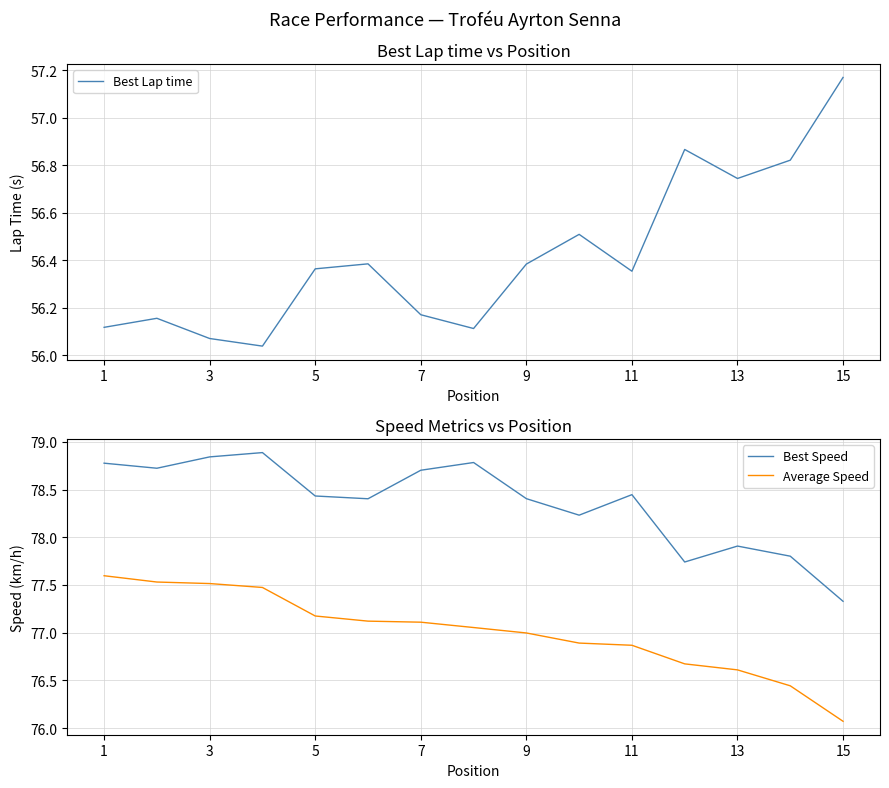

At which label is Average Speed closest to 76?

15